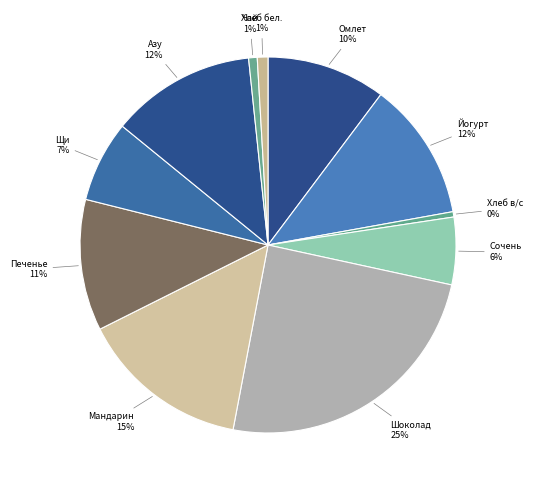

How many slices are in this pie chart?

11